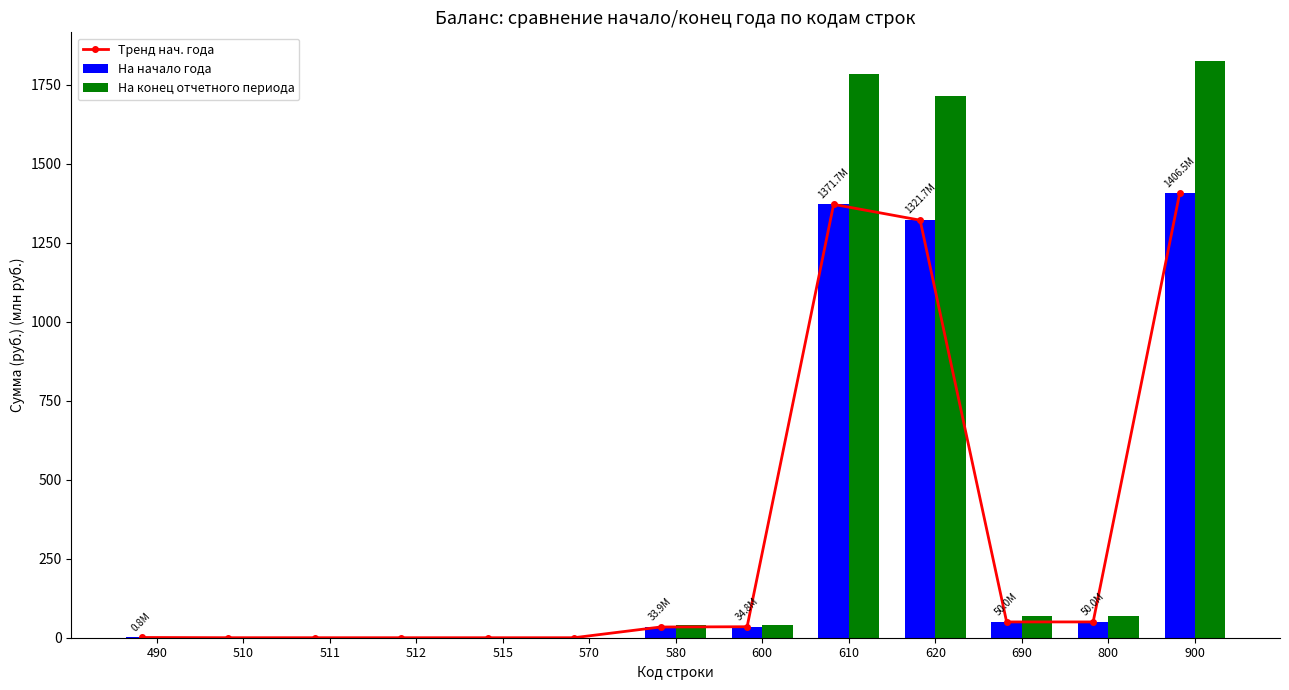

List the labels in order of Тренд нач. года value, smallest first.

570, 515, 512, 511, 510, 490, 580, 600, 690, 800, 620, 610, 900